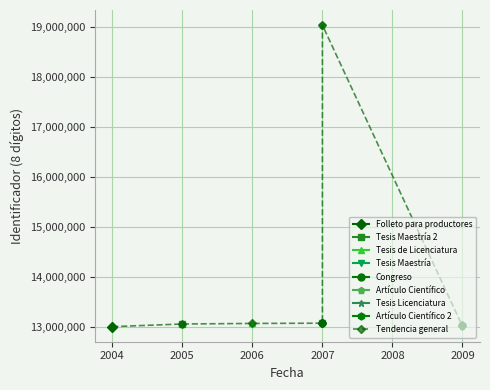

How many interior local peaks (higher than both neighbors) does the data have?

1